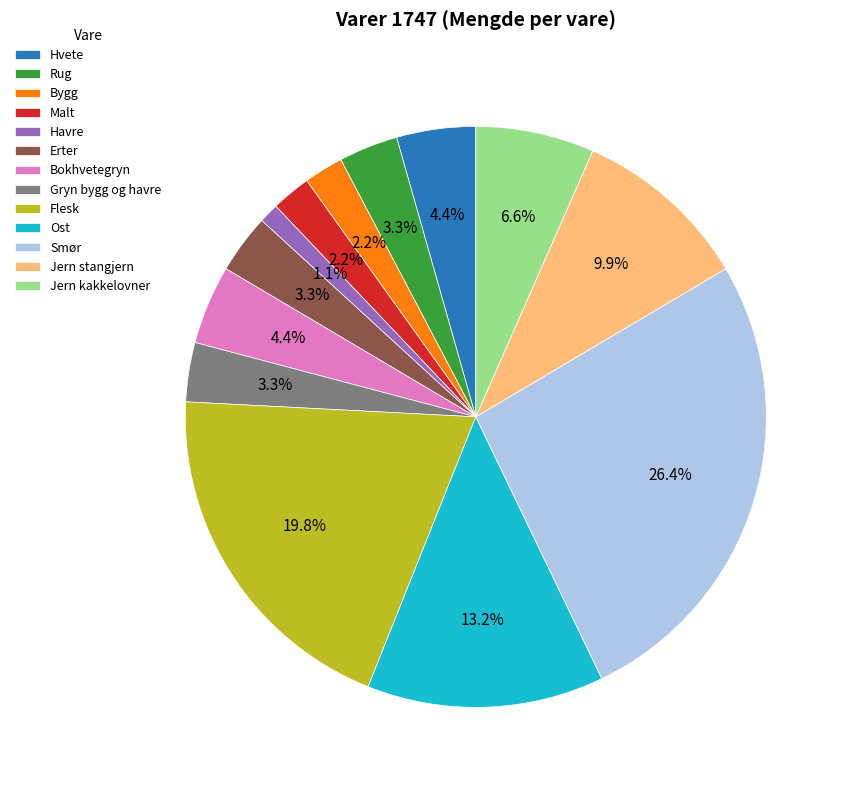

Combined, do Bokhvetegryn and Hvete account for over 50%?

No